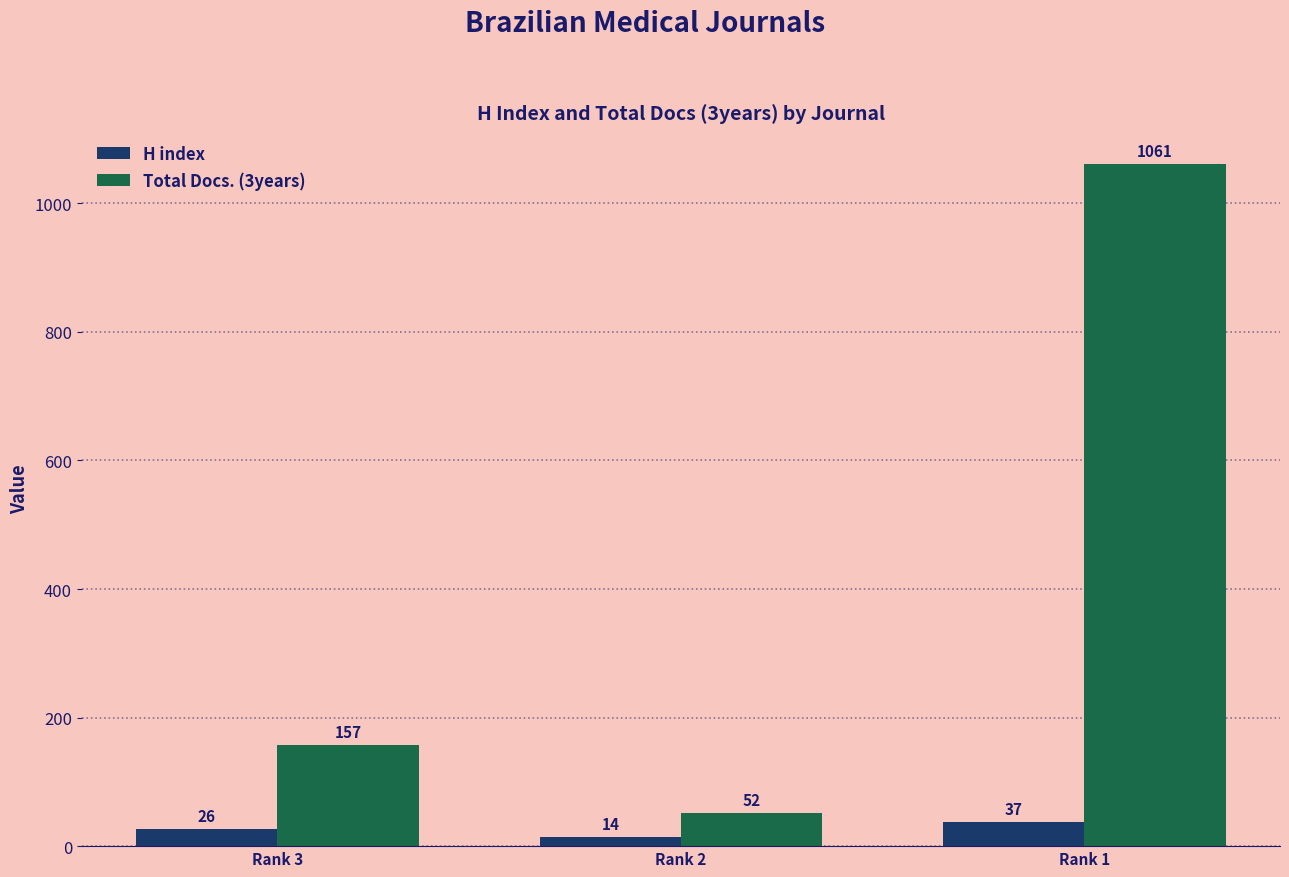

List the series in order of their overall mean, highest first.

Total Docs. (3years), H index